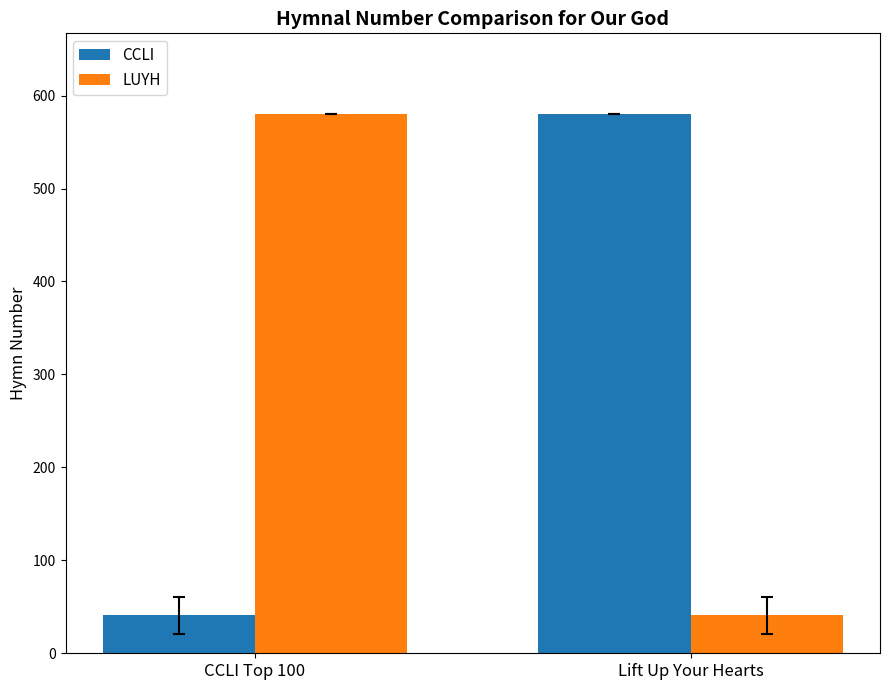

List the labels in order of LUYH value, smallest first.

Lift Up Your Hearts, CCLI Top 100